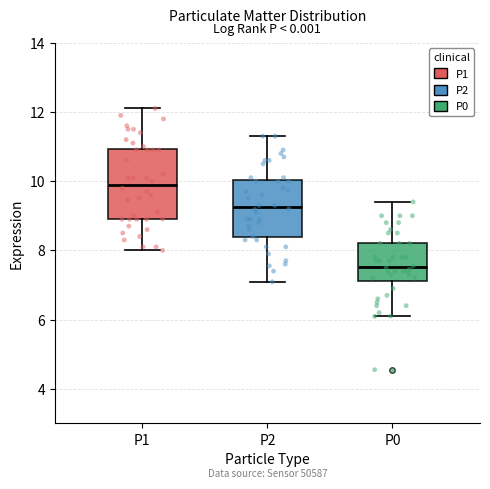

Reading left to right, read every box against the y-axis: the position of its median line, the range the box covers, and the ends of its whiskers. The values are not printed on the chart, so give them approximately, as read against the axis.

P1: median 10.0, box 9.0 to 11.0, whiskers 8.0 to 12.2
P2: median 9.2, box 8.4 to 10.0, whiskers 7.0 to 11.4
P0: median 7.6, box 7.2 to 8.2, whiskers 6.0 to 9.4